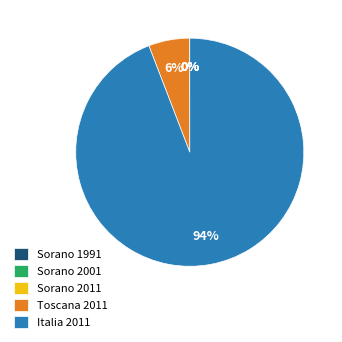

To the nearest percent, what is the difference between the largest and smallest slice percentages?

94%